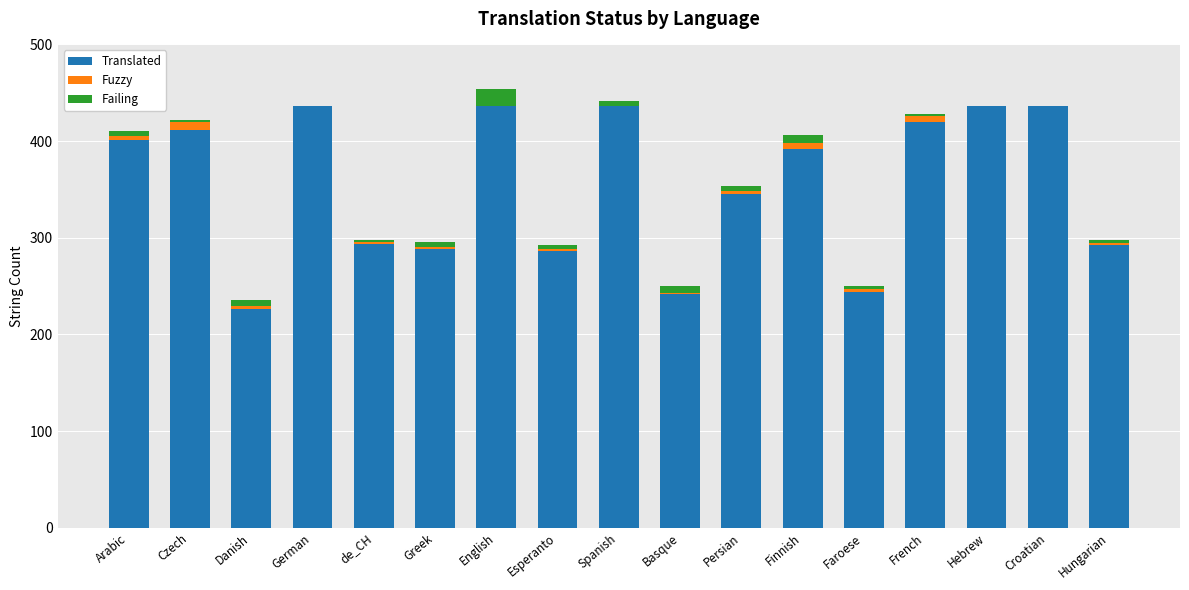

What is the sum of the Translated values at Croatian and Esperanto?

722